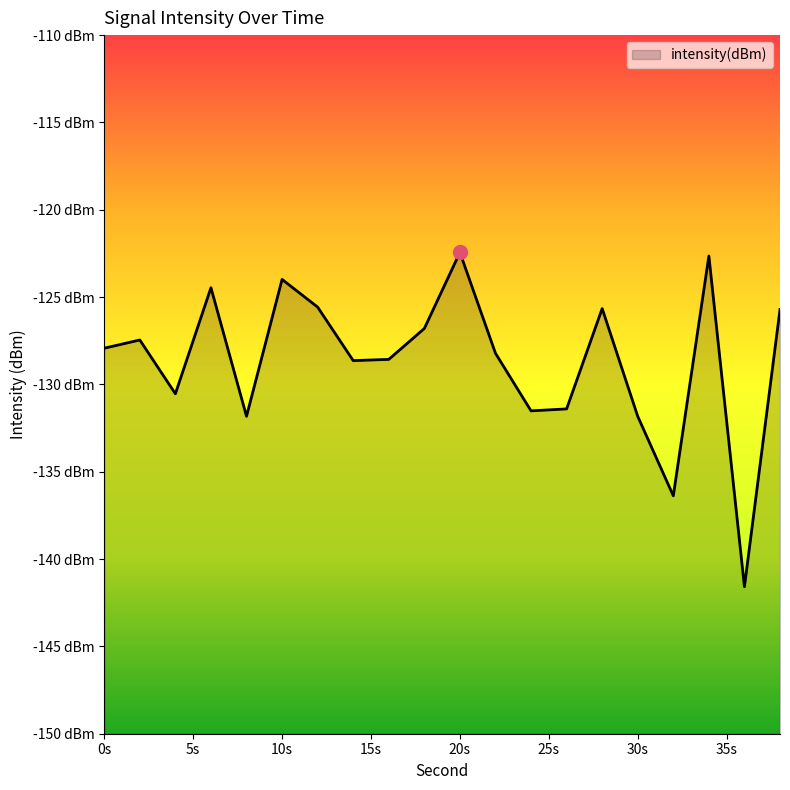

At which category does the chart reach its minimum across all series?

36